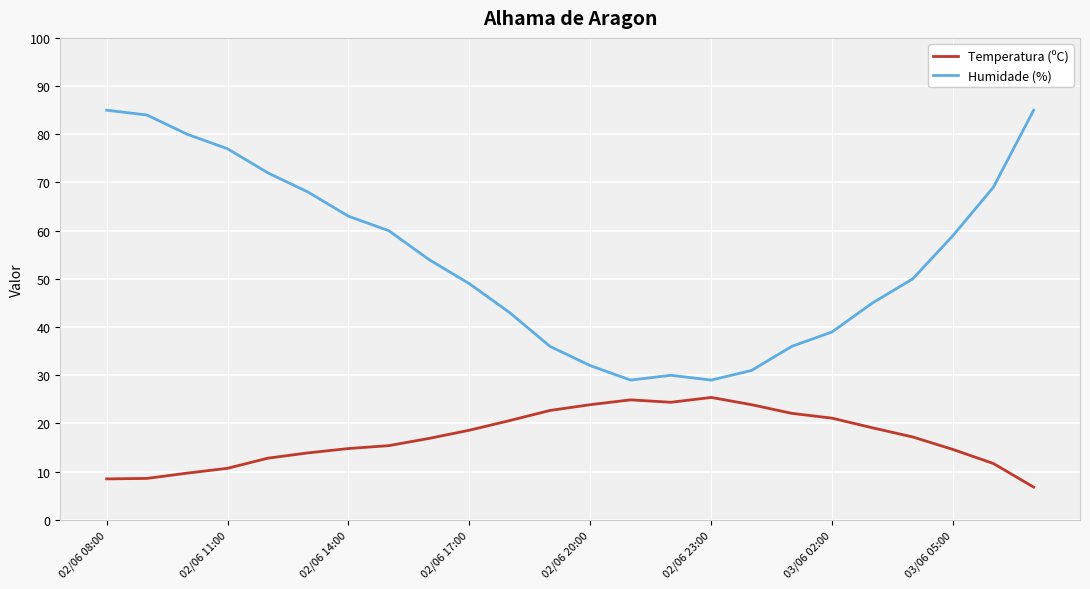

List the series in order of their peak value, lowest first.

Temperatura (ºC), Humidade (%)